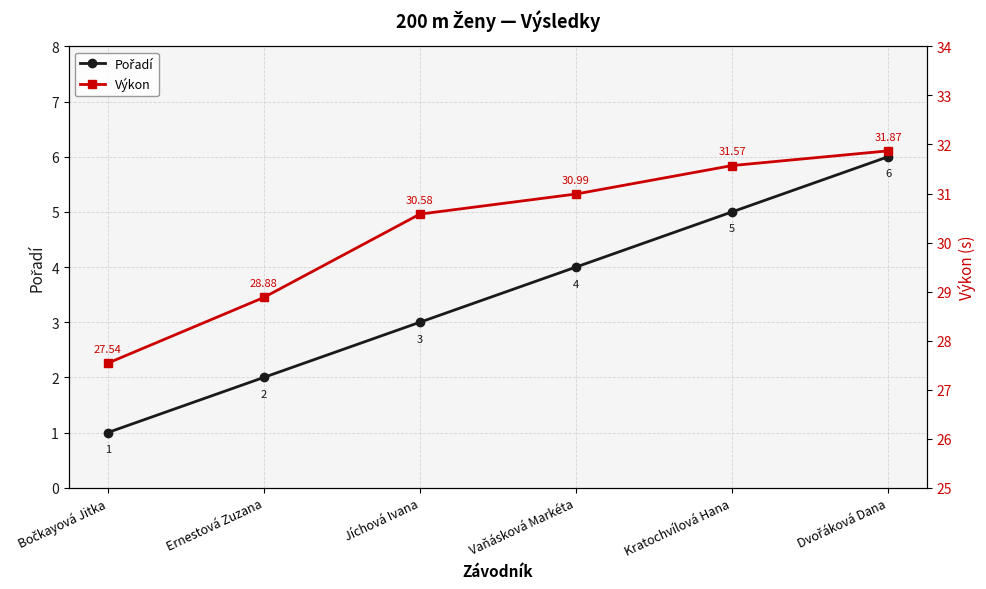

What is the average value of the Pořadí series?

3.5